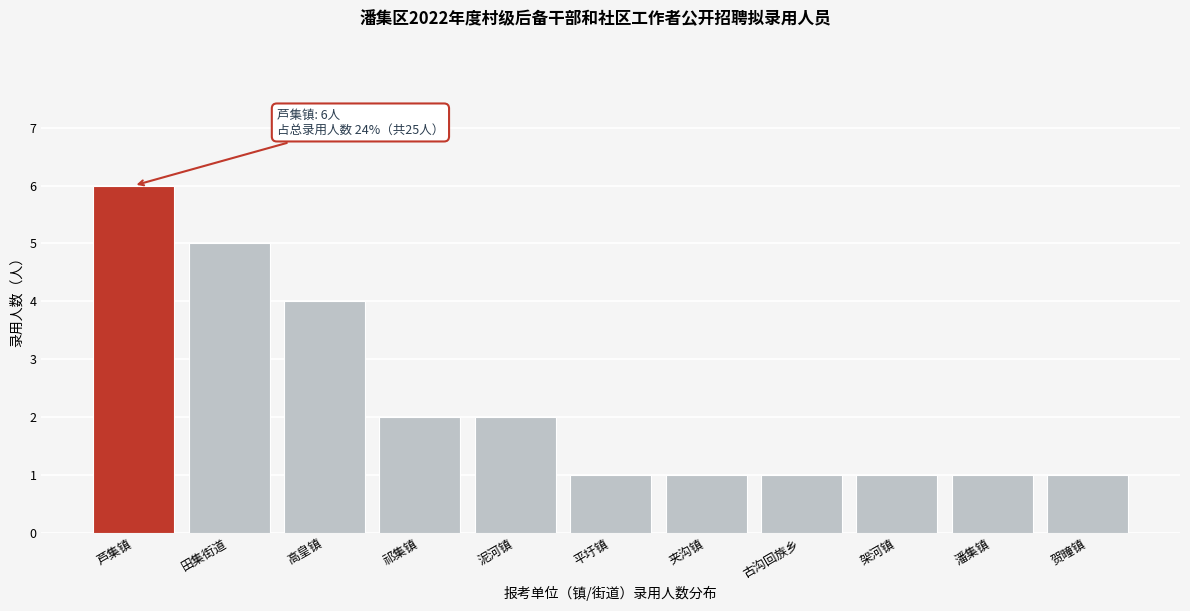

Reading left to right, list all the values displayed in this chart.

芦集镇=6	田集街道=5	高皇镇=4	祁集镇=2	泥河镇=2	平圩镇=1	夹沟镇=1	古沟回族乡=1	架河镇=1	潘集镇=1	贺疃镇=1